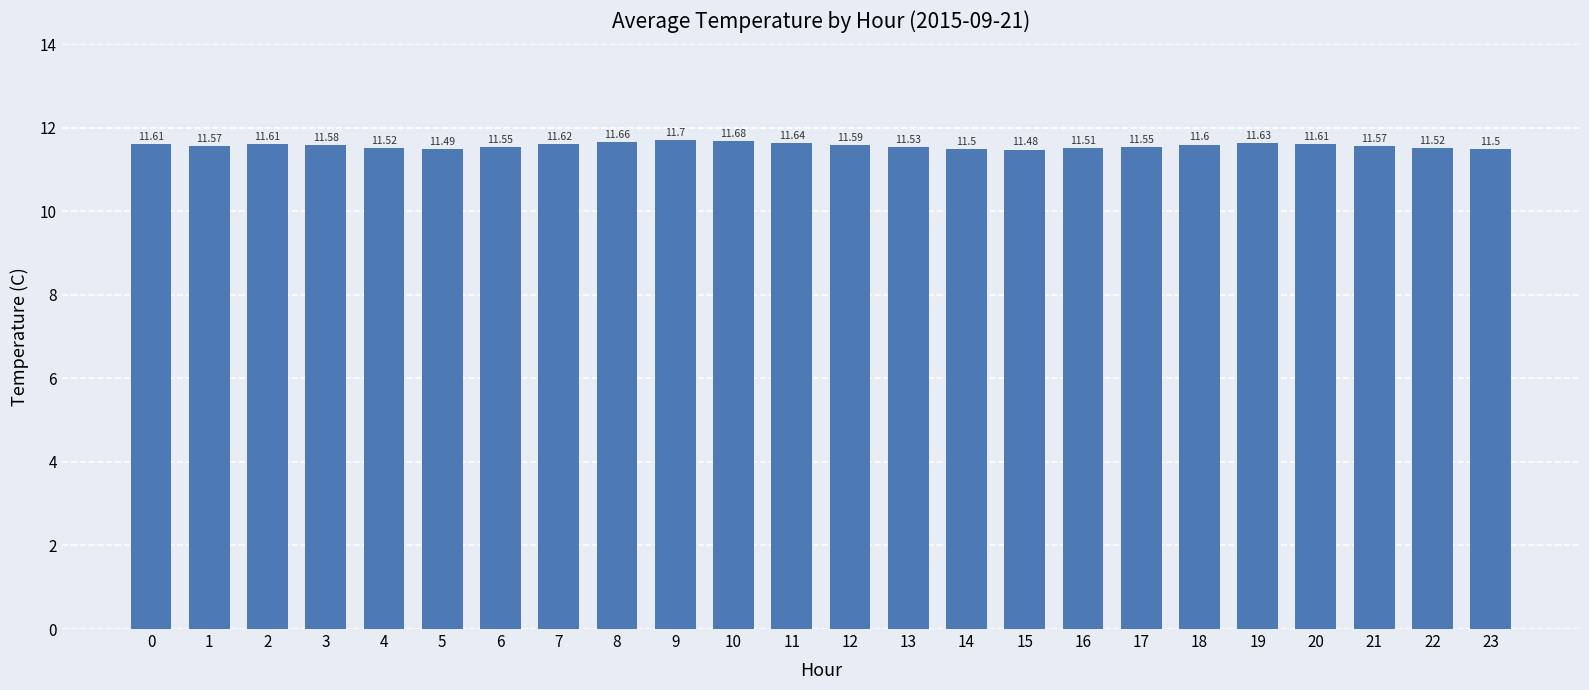

What is the change in value from 16 to 20?

+0.1